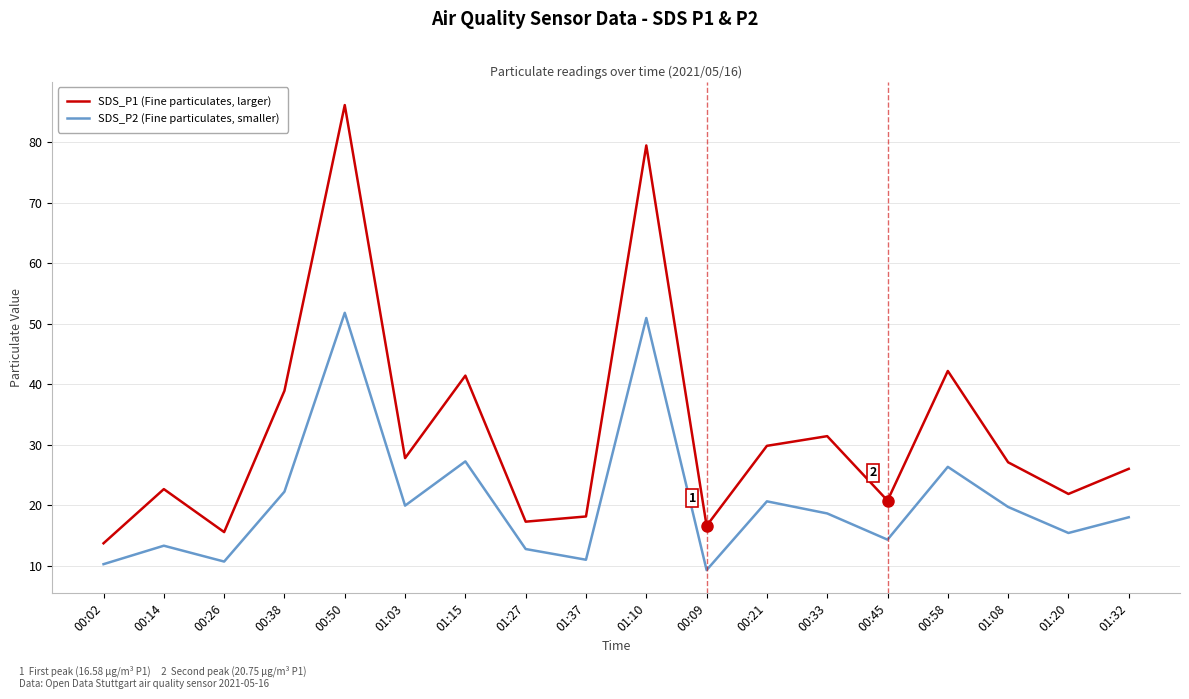

What is the minimum value for SDS_P2 (Fine particulates, smaller)?

9.3